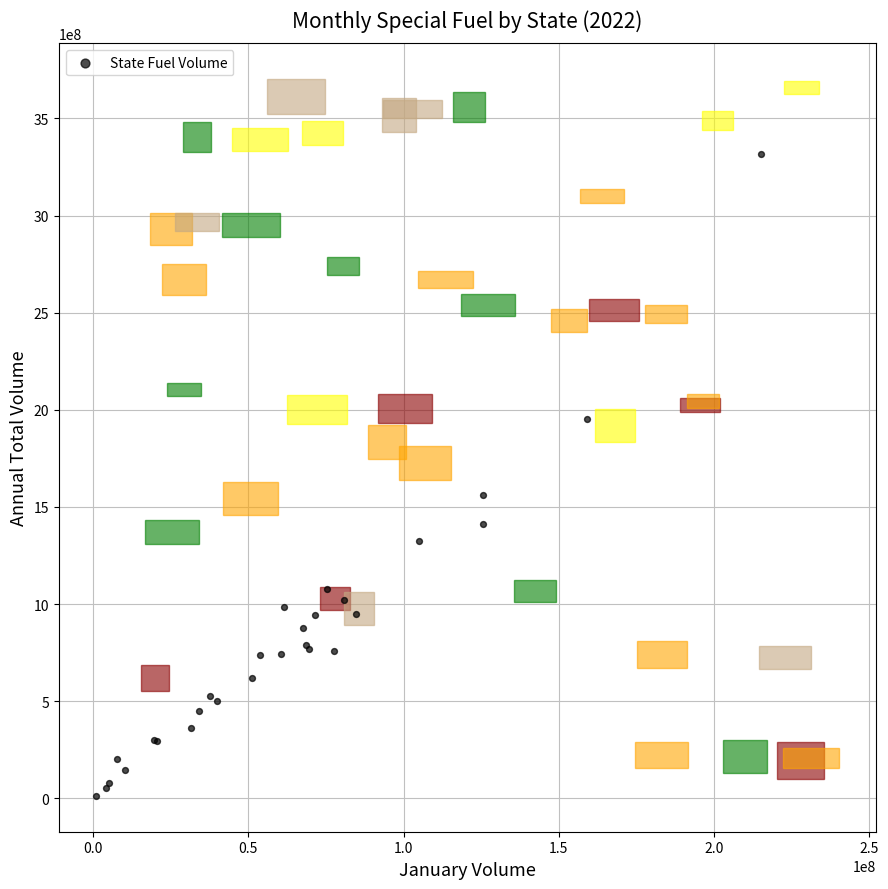

What Y value in the scatter plot is closest to 1665695627?

1560692618